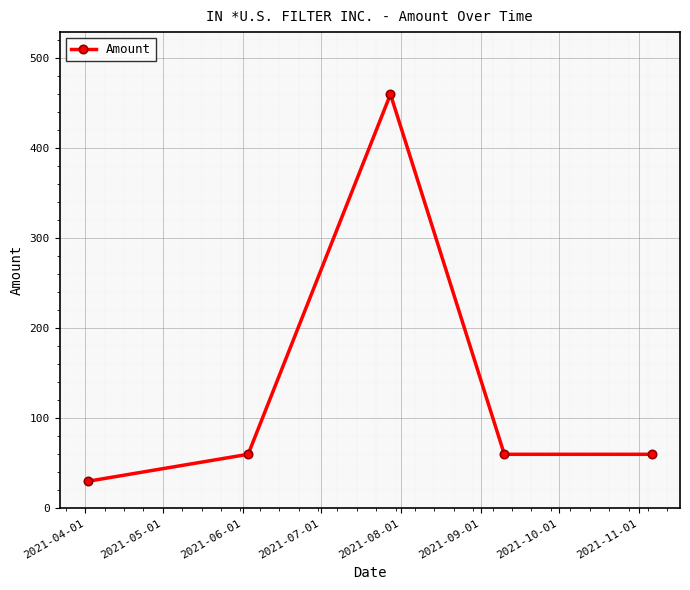

Does the chart display data point markers on the line(s)?

Yes